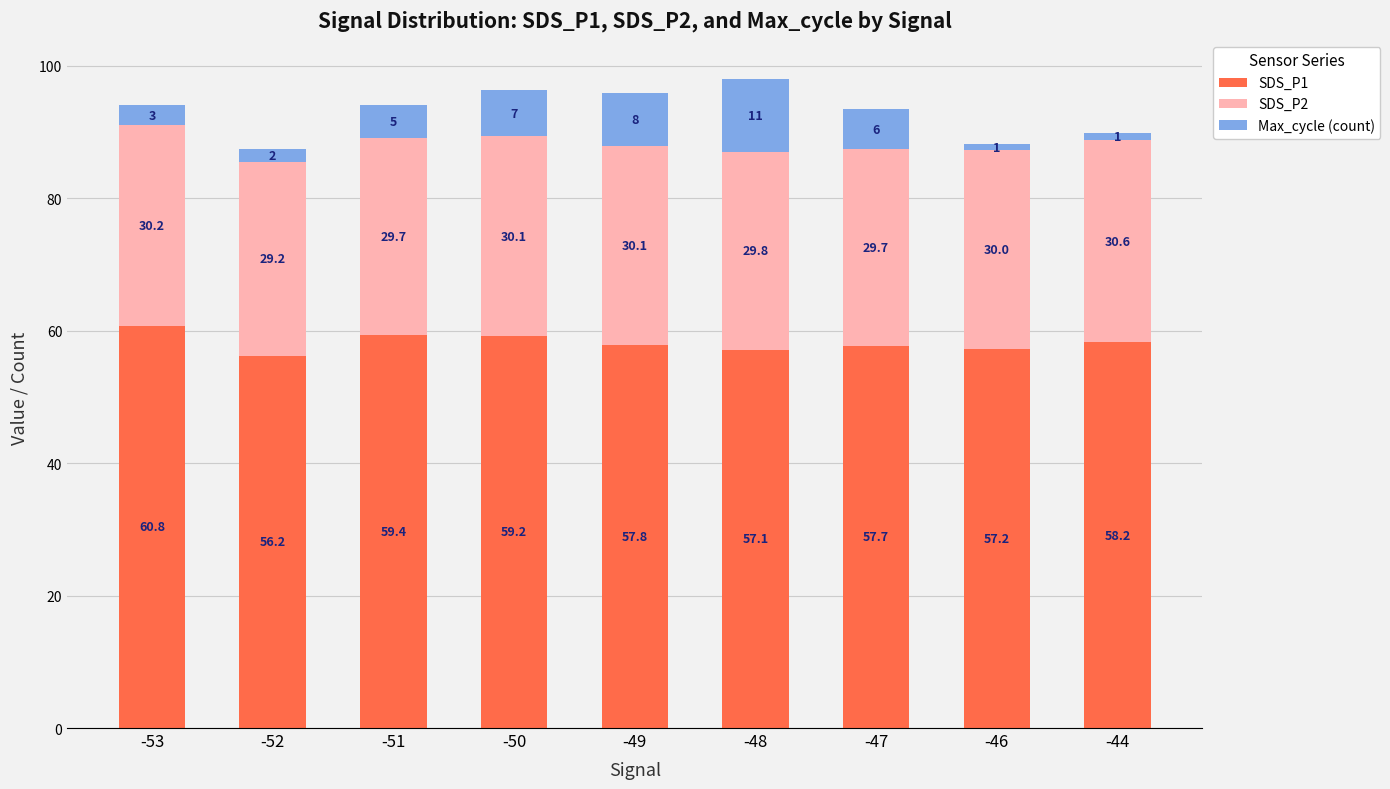

What is the value of the SDS_P1 bar at the 4th from the left?

59.2